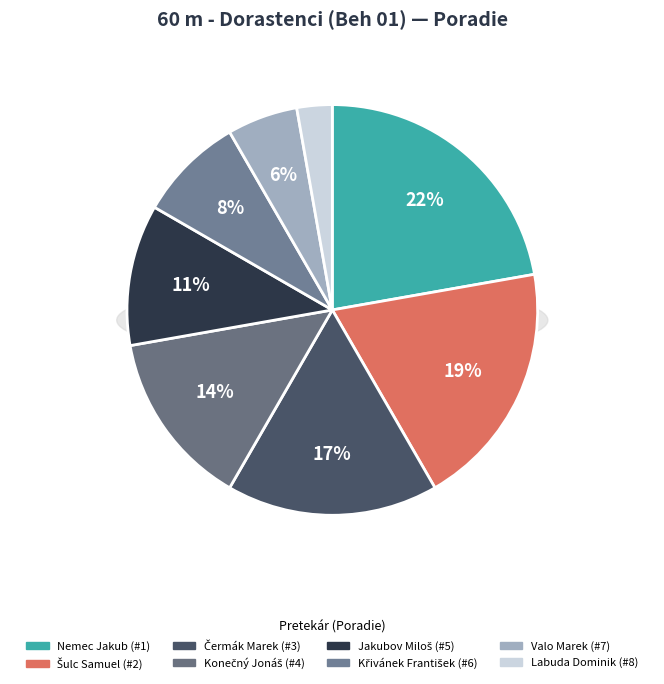

Does Jakubov Miloš represent more than half of the total?

No